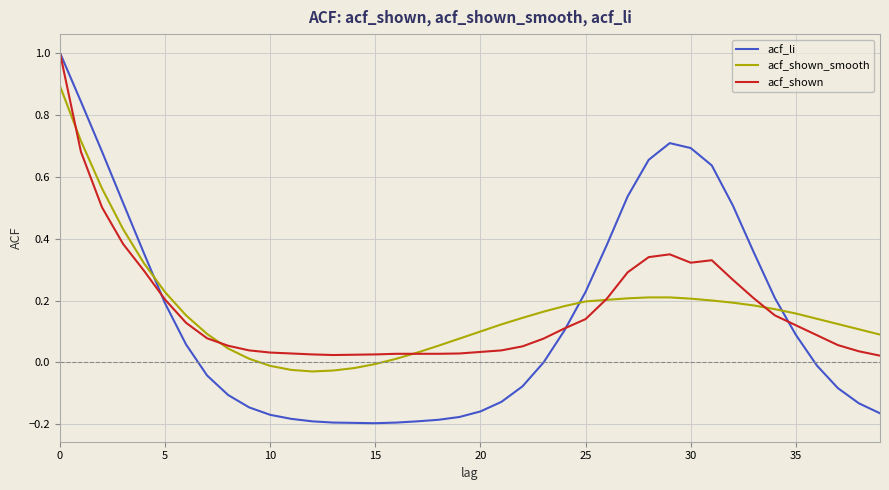

After their last crossing, which series has the higher values: acf_li or acf_shown_smooth?

acf_shown_smooth